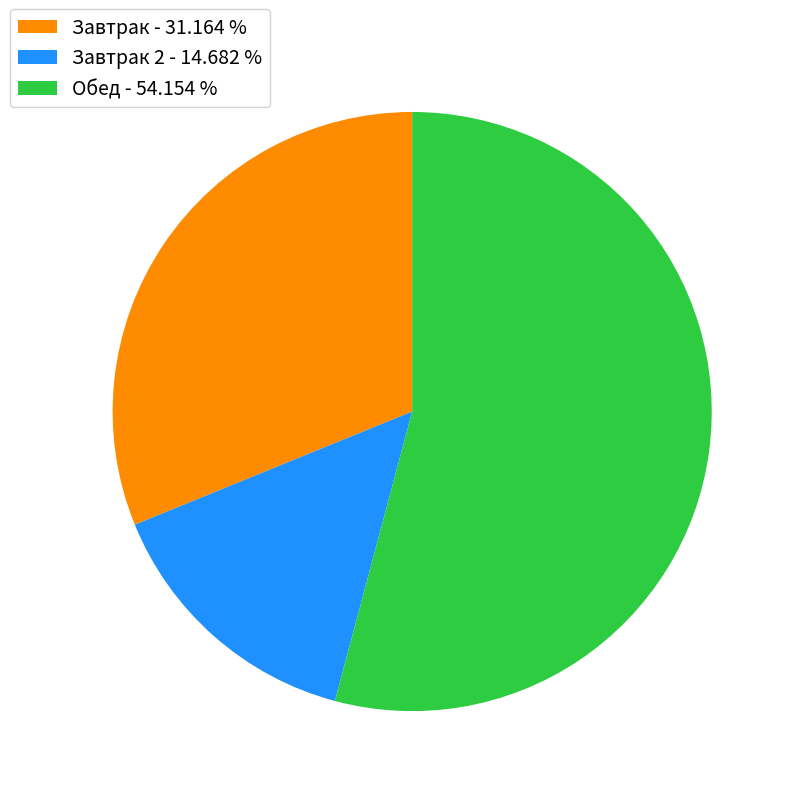

Is the sum of Завтрак 2 - 14.682 % and Завтрак - 31.164 % greater than half?

No